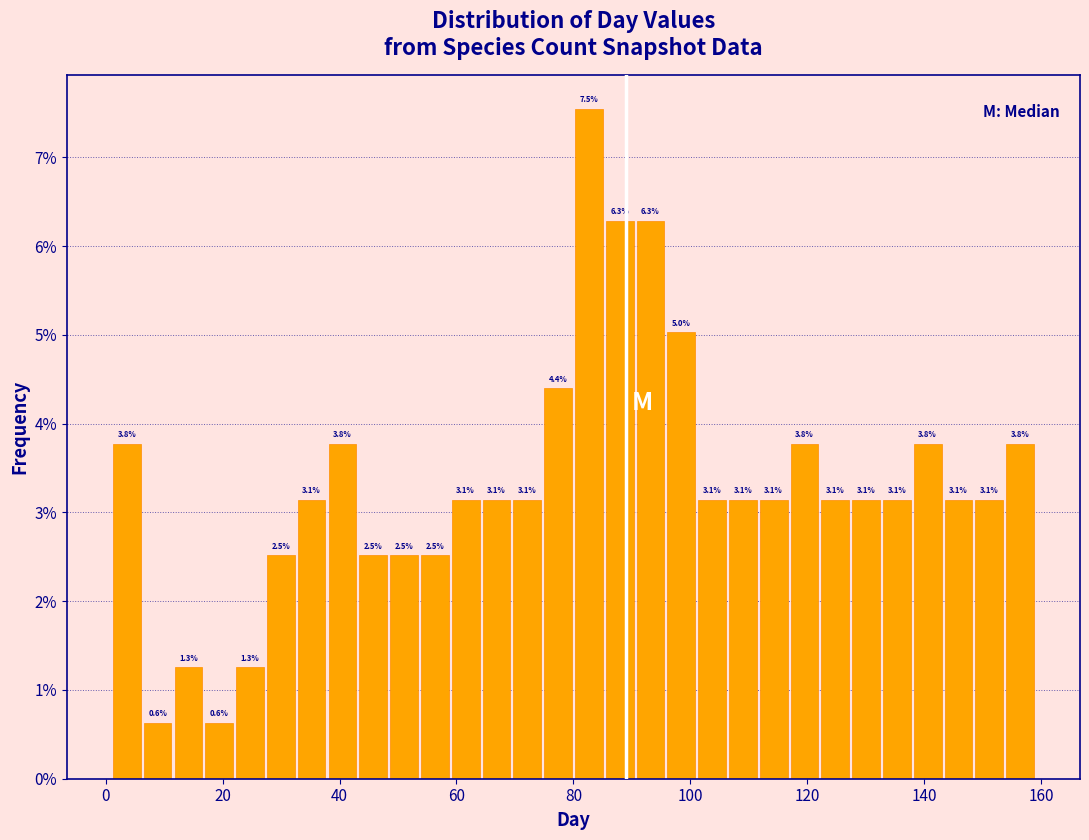

Read against the x-axis, roughly where is the centre of the tallest bar?

82